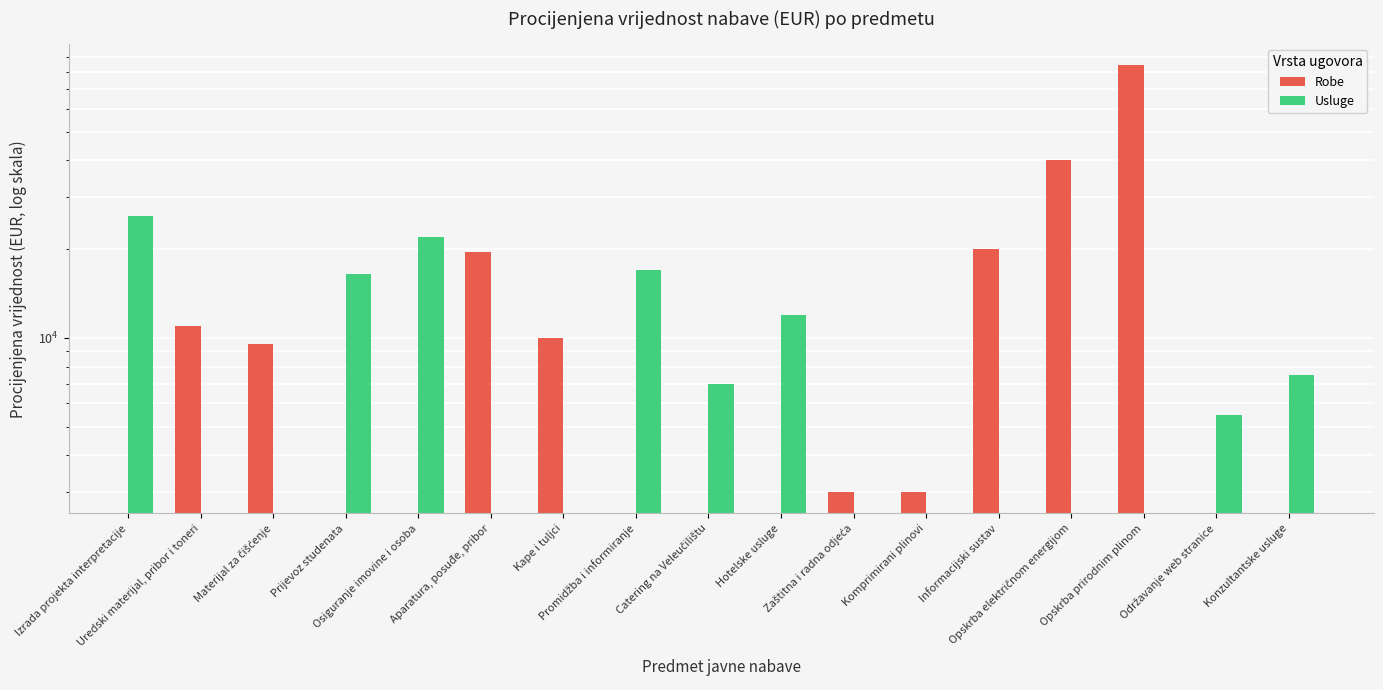

What is the label of the 9th bar from the right?

Catering na Veleučilištu